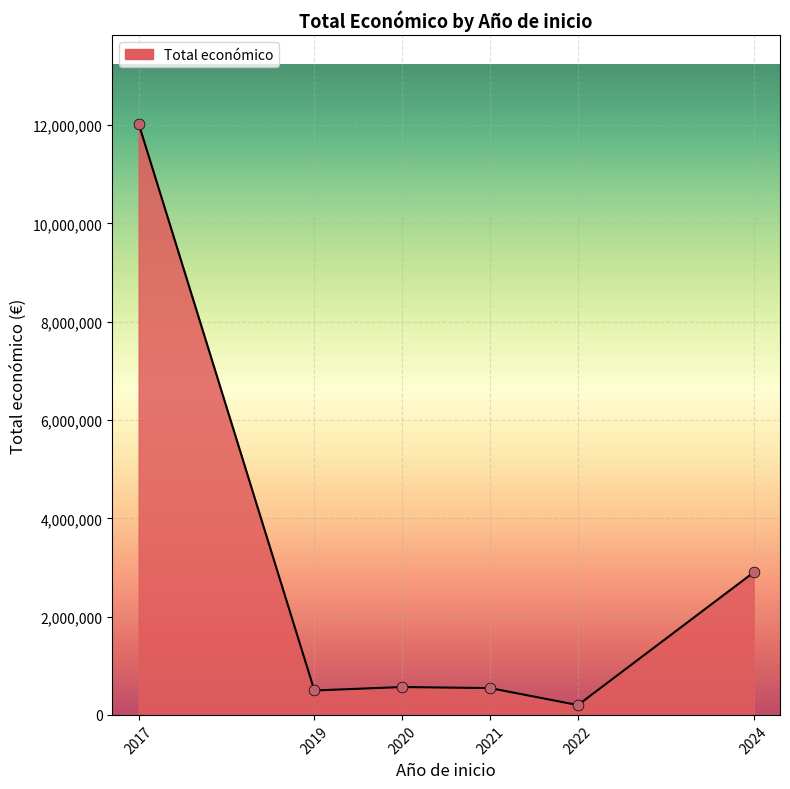

What is the average value?

2790257